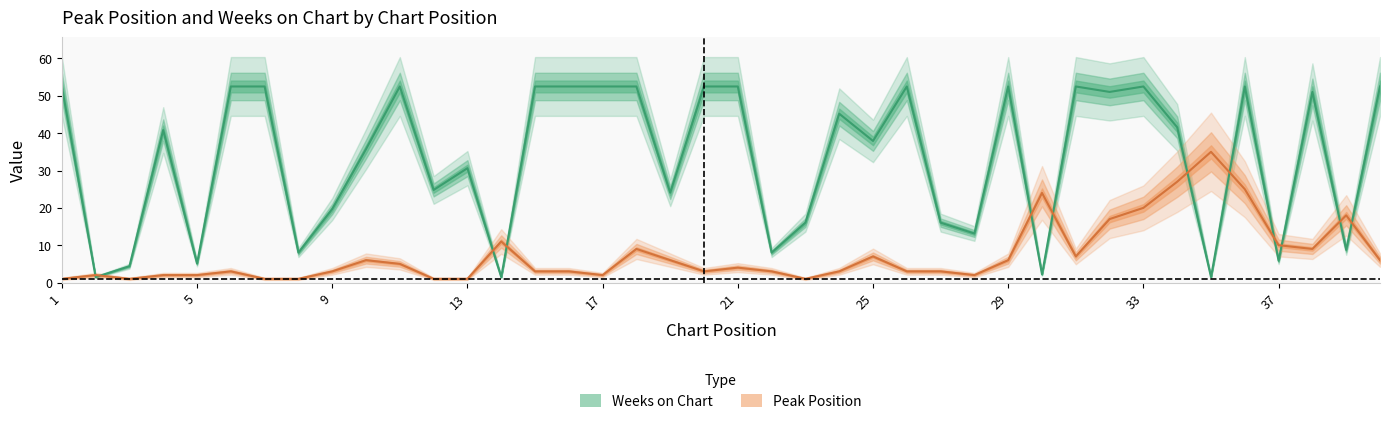

Between which two adjacent categories do Weeks on Chart and Peak Position first intersect?

1 and 2